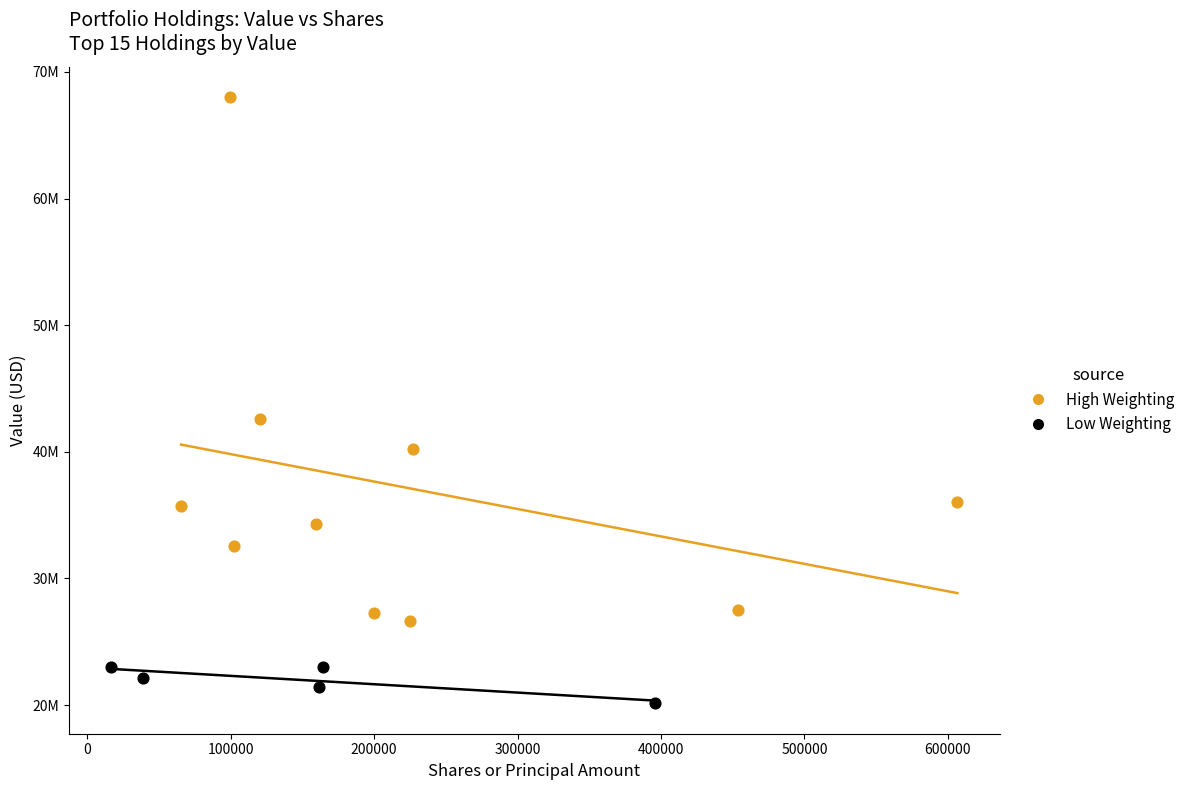

What are all the series names shown in the legend?

High Weighting, Low Weighting